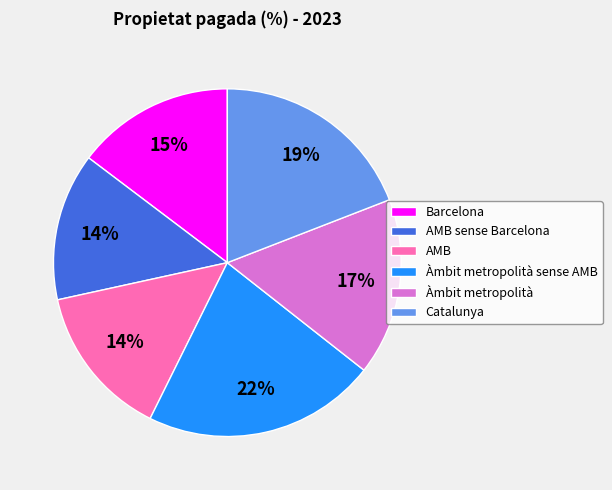

To the nearest percent, what is the difference between the largest and smallest slice percentages?

8%